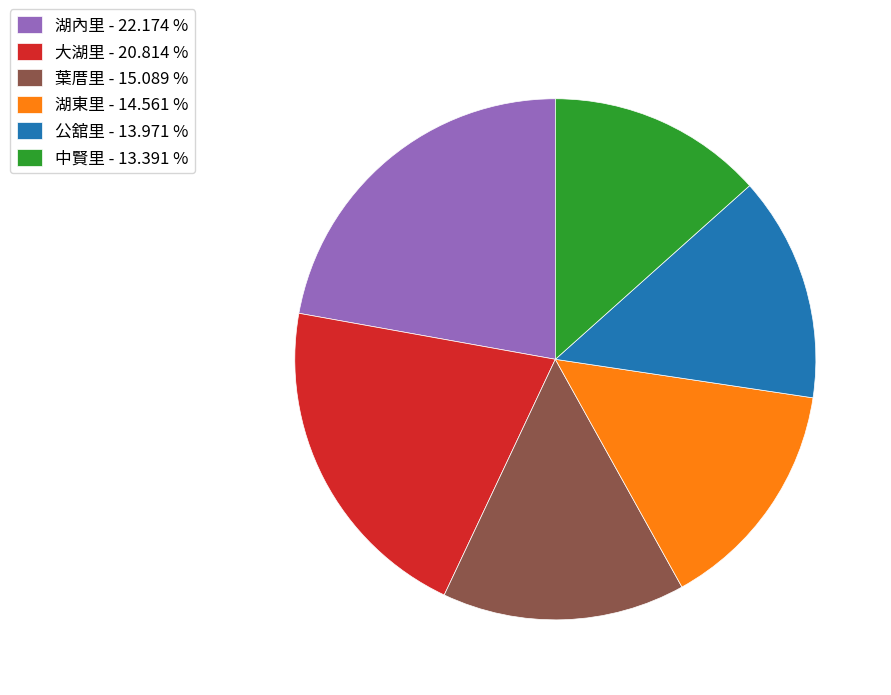

Which has a higher value, 湖東里 - 14.561 % or 湖內里 - 22.174 %?

湖內里 - 22.174 %